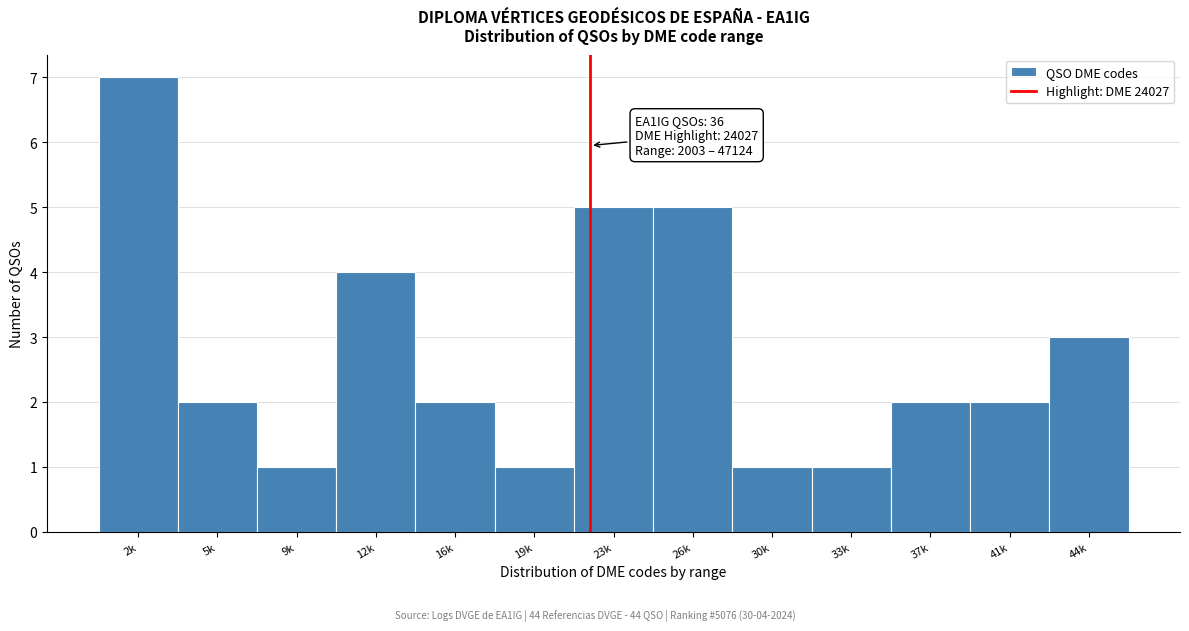

Reading right to left, list all the values displayed in this chart.

44k=3	41k=2	37k=2	33k=1	30k=1	26k=5	23k=5	19k=1	16k=2	12k=4	9k=1	5k=2	2k=7